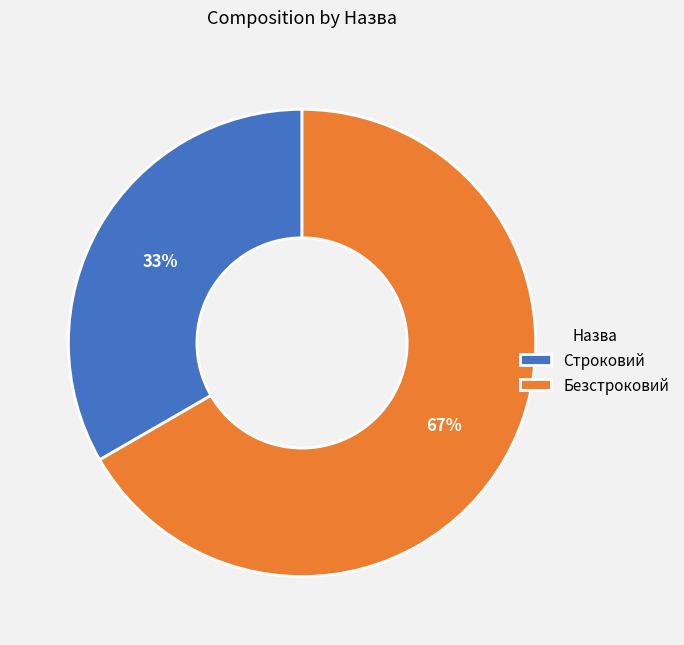

Rank the categories by value from highest to lowest.

Безстроковий, Строковий